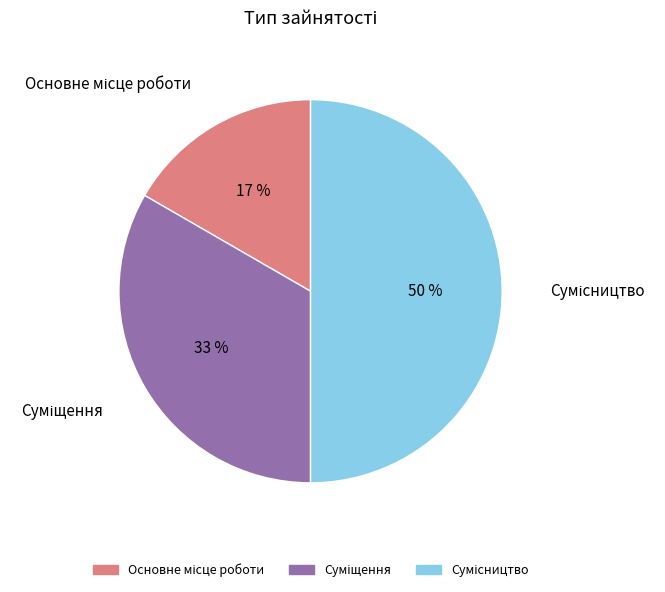

To the nearest percent, what is the average slice percentage?

33%